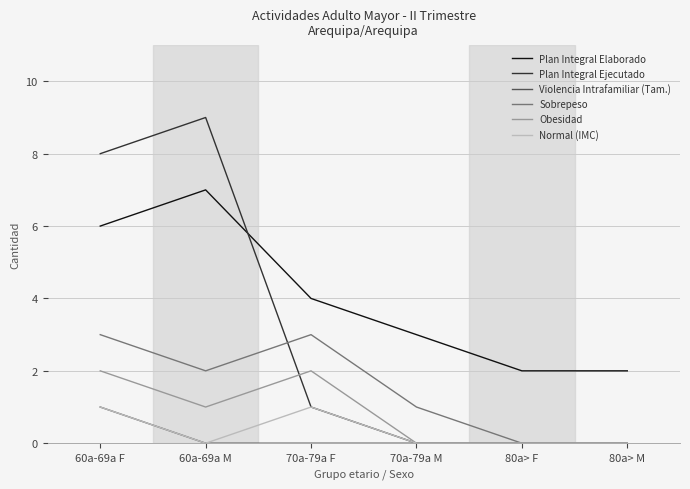

What position from the right is 60a-69a M?

5